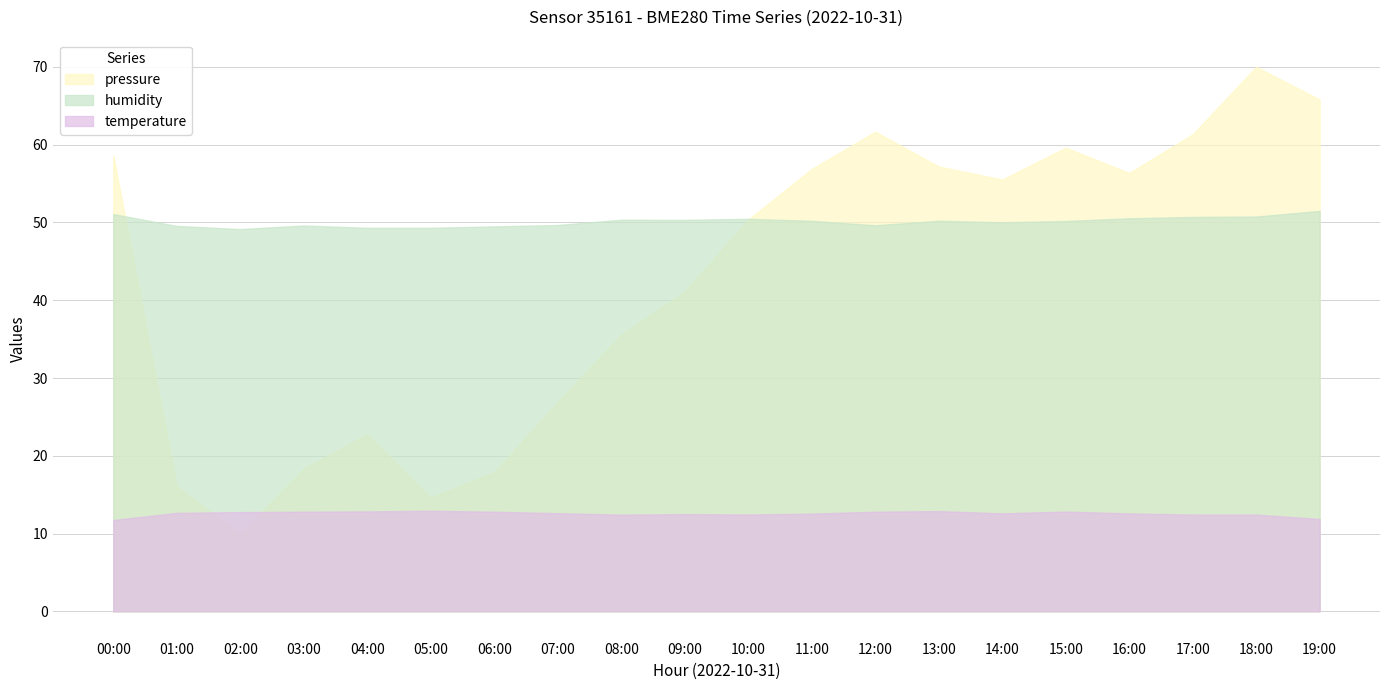

What is the label of the 14th point from the left?

13:00